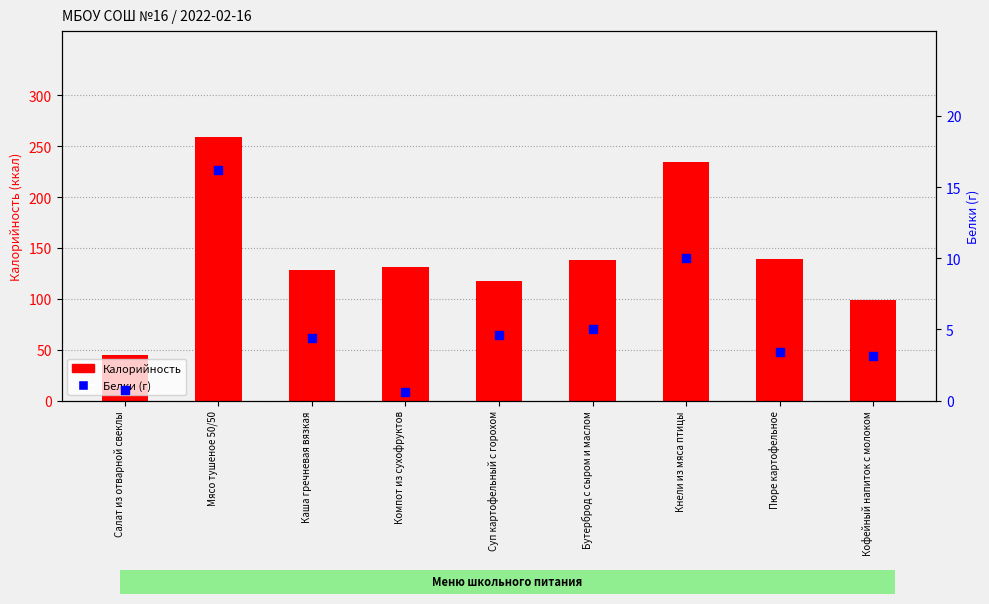

What are all the series names shown in the legend?

Калорийность, Белки (г)